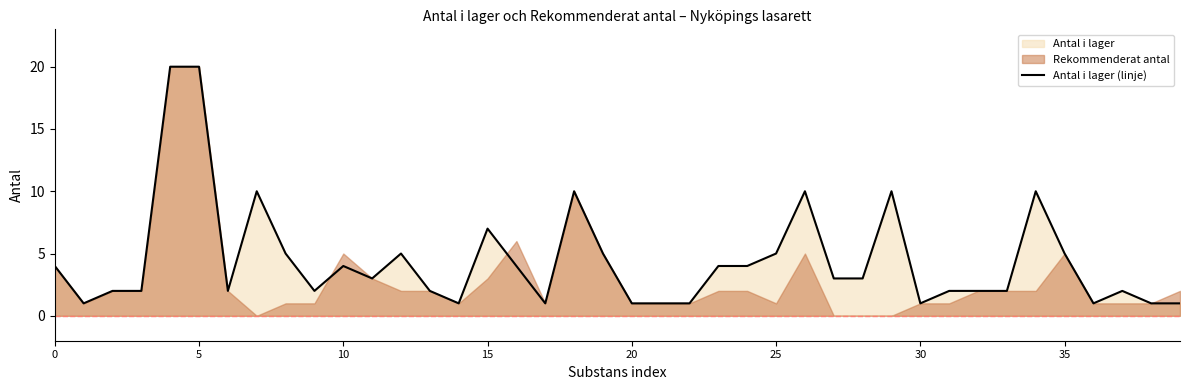

The value at 8 is 5. True or false?

True